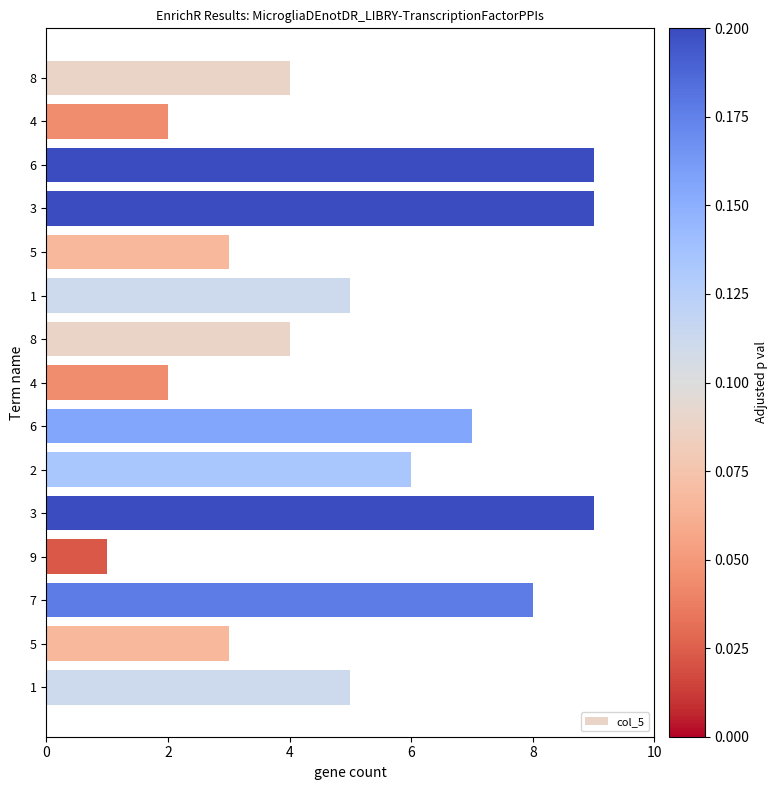

How many categories are shown in the chart?

15